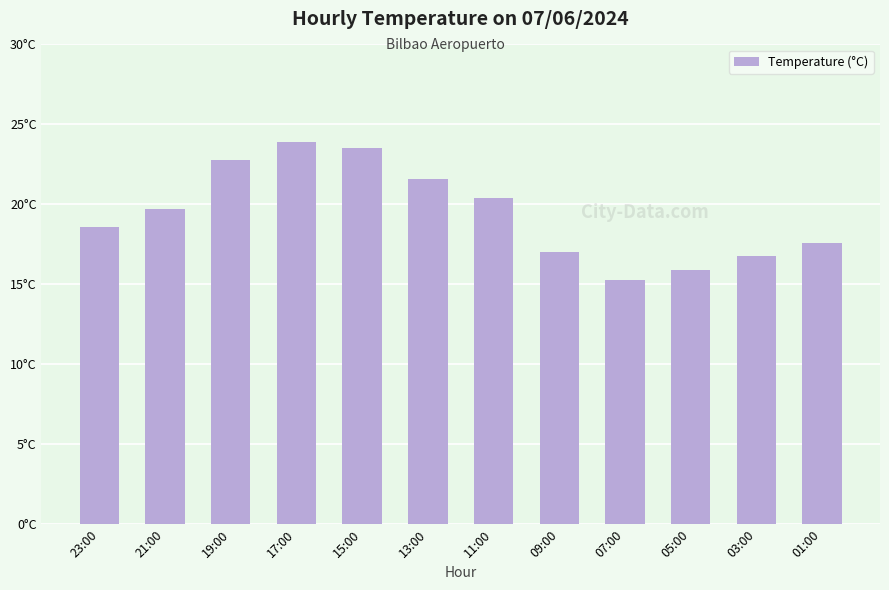

What is the difference between the maximum and minimum values?

8.6